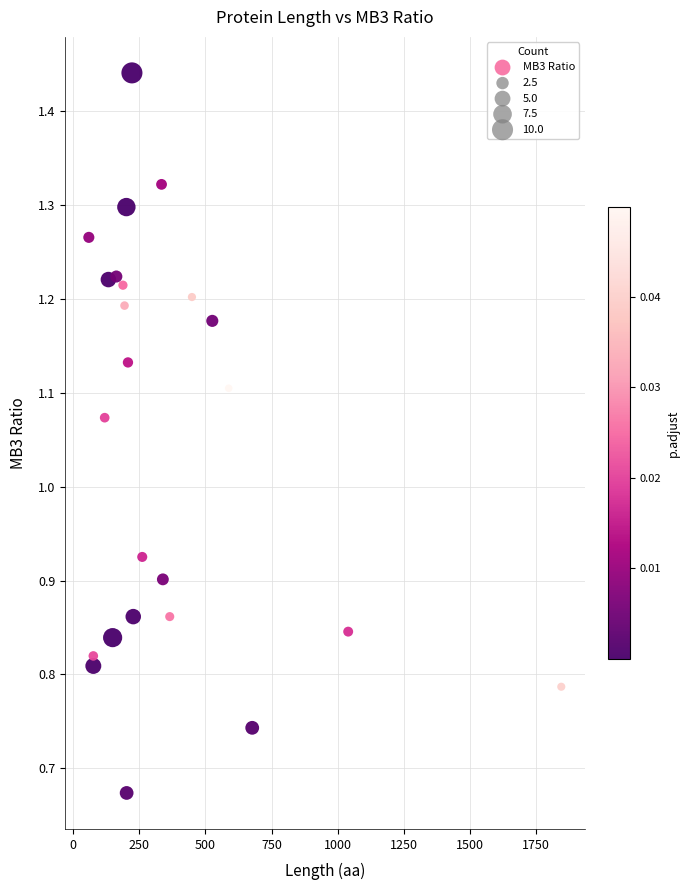

What is the range of X values (max minus min)?

1787.0